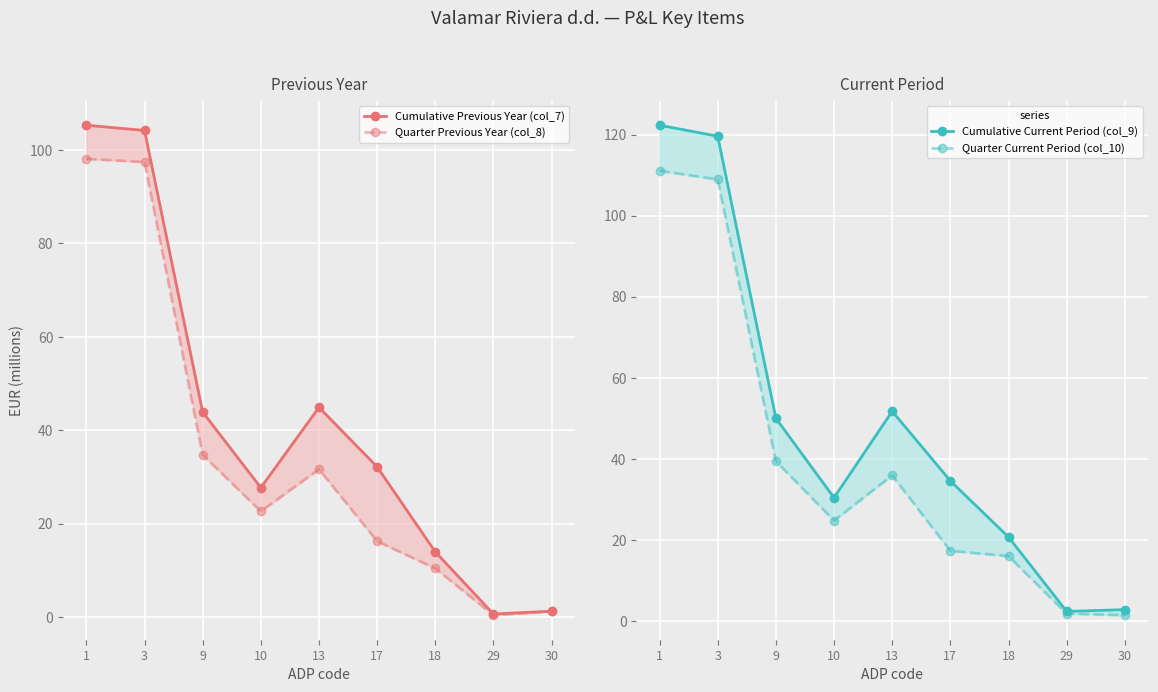

Between 18 and 29, which series saw the biggest shift?

Cumulative Current Period (col_9)